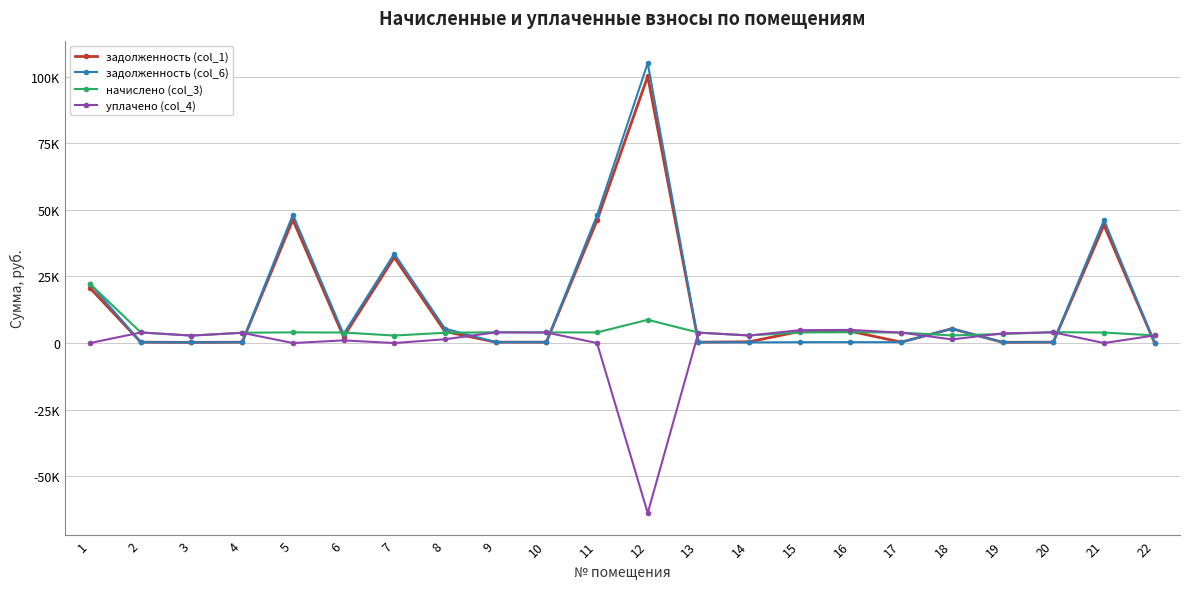

Which series has the largest total across all categories?

задолженность (col_6)